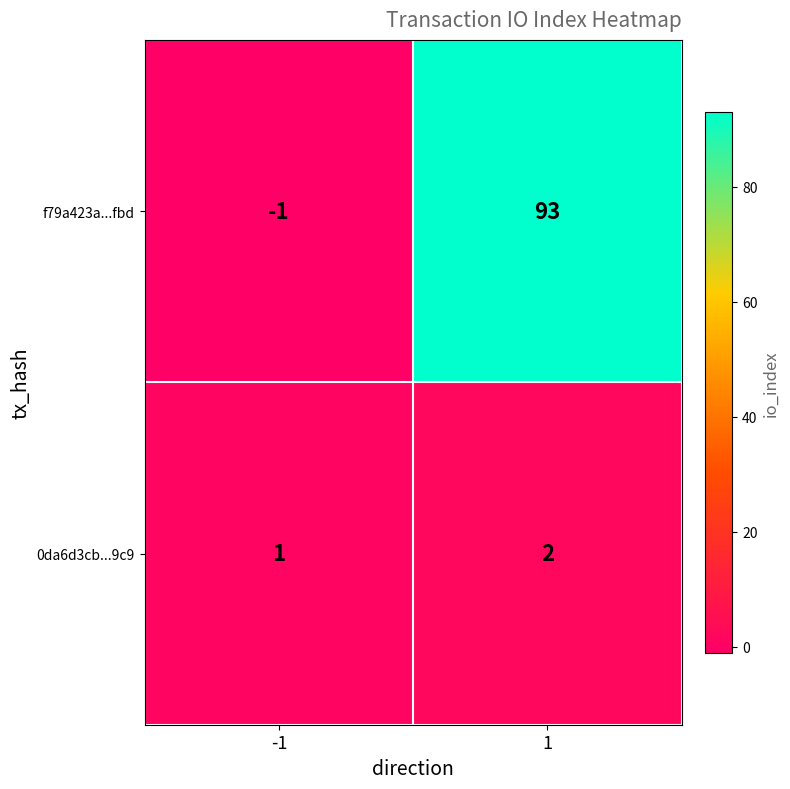

How many categories are shown in the chart?

2